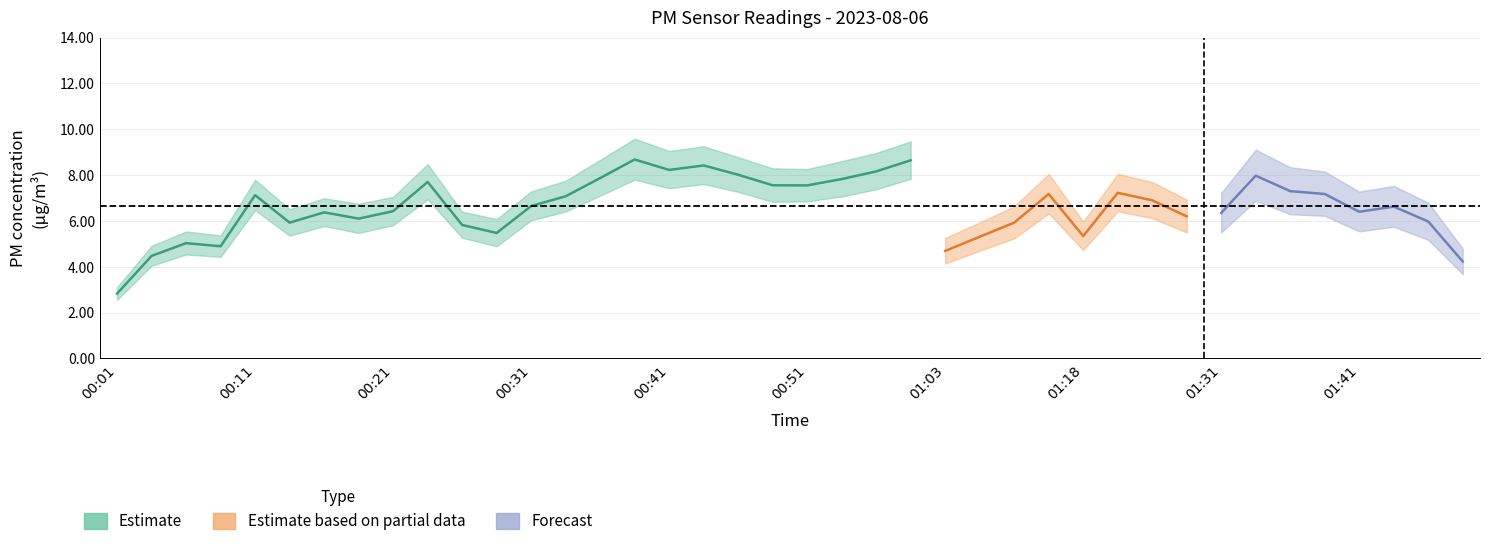

How many interior local peaks does the P2 series have?

11